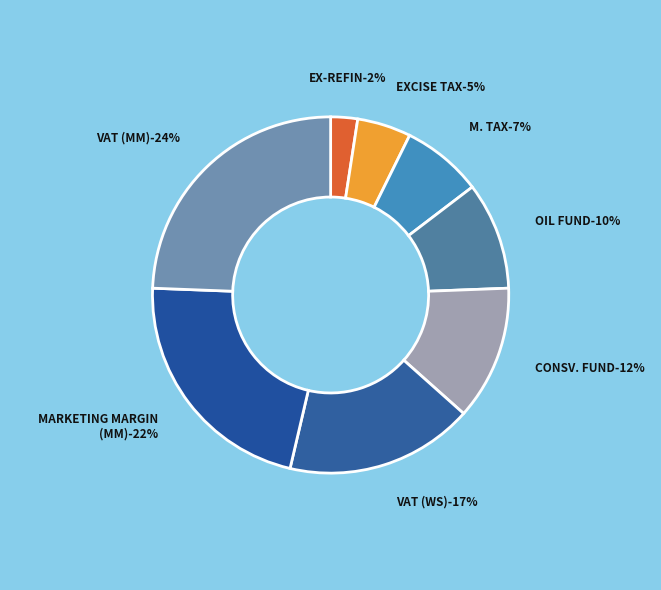

What portion of the pie excludes EX-REFIN?

97.6%